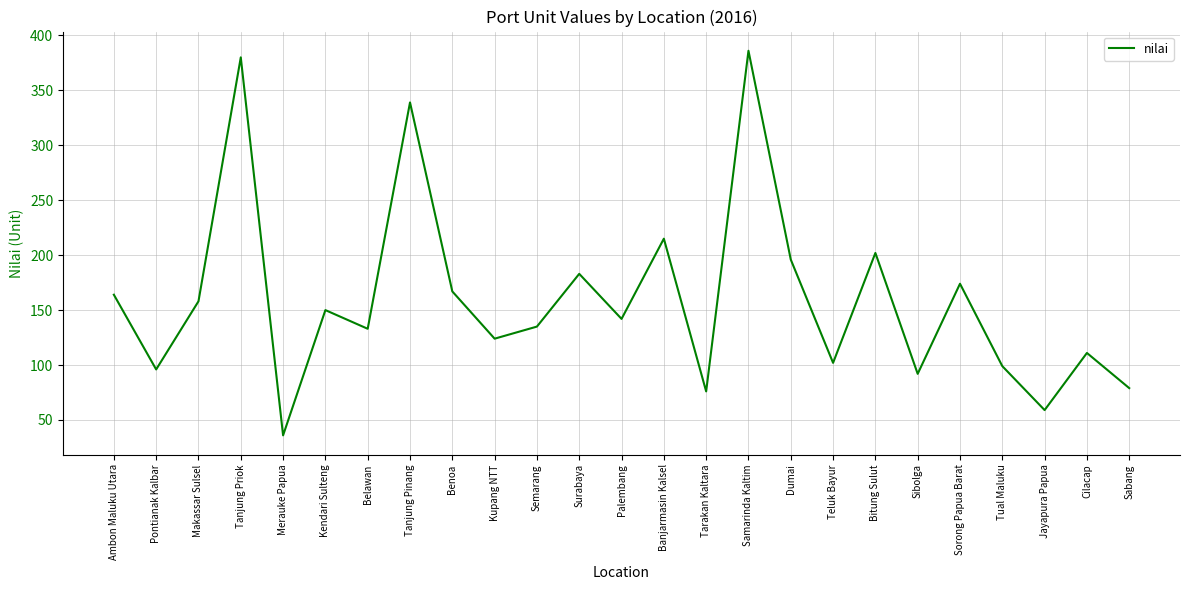

What position from the left is Palembang?

13